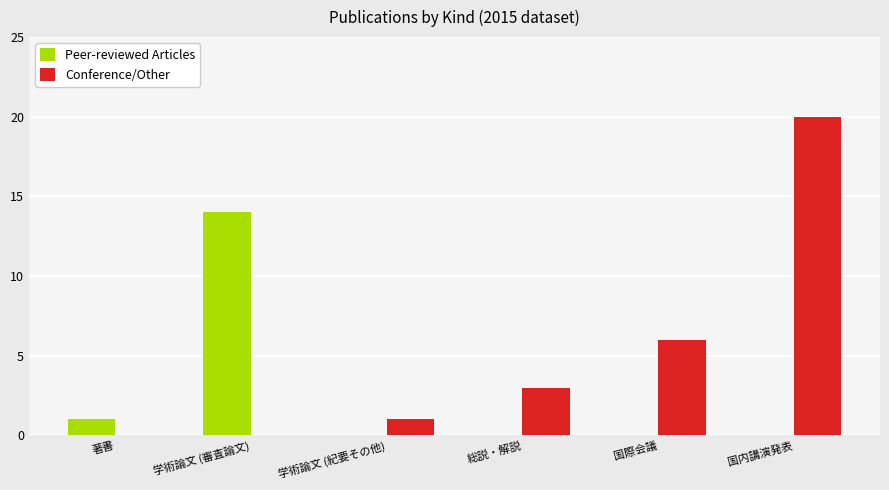

What is the sum of the Conference/Other values at 学術論文 (紀要その他) and 国内講演発表?

21